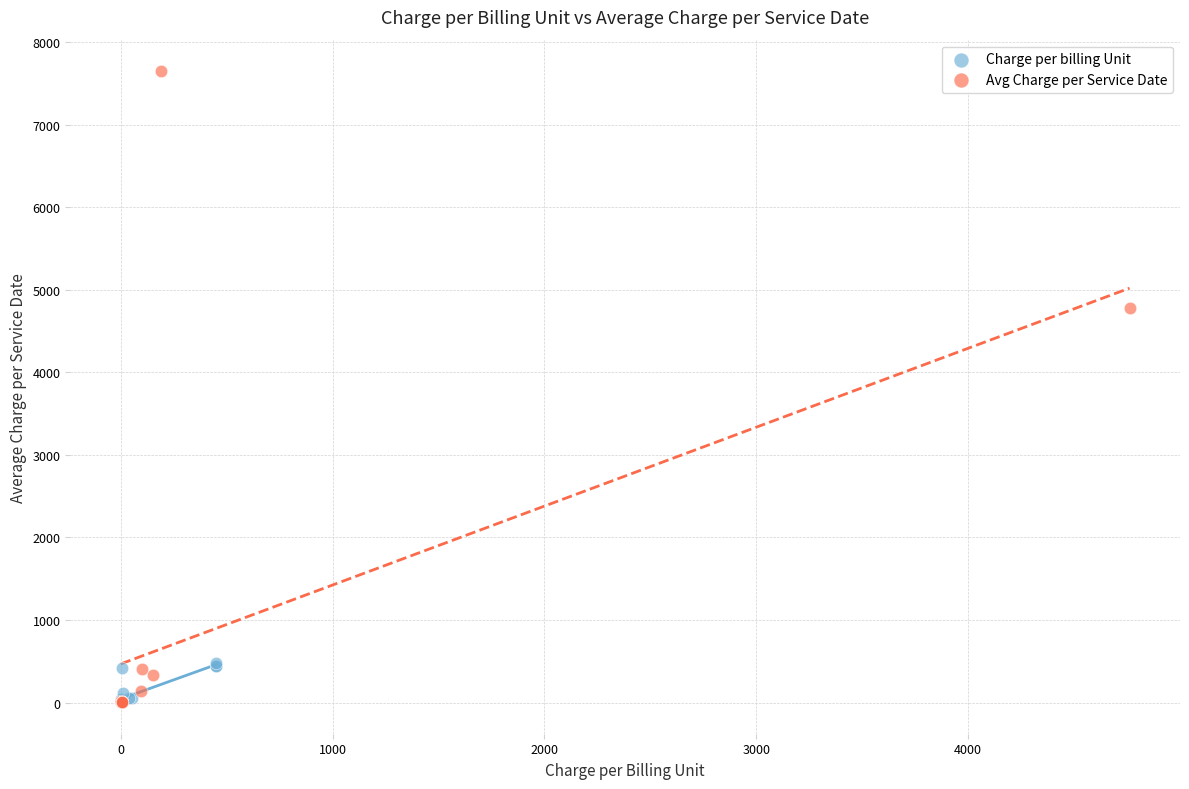

Which series has the widest spread of Y values?

Avg Charge per Service Date